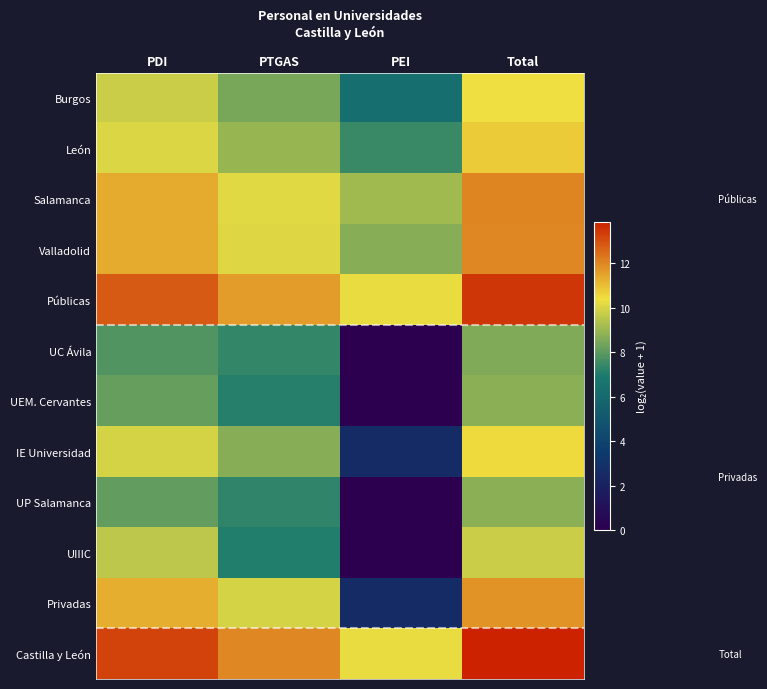

Reading left to right, list all the values displayed in this chart.

Burgos: PDI=9.8	PTGAS=8.5	PEI=6.3	Total=10.4
León: PDI=10.0	PTGAS=9.0	PEI=7.4	Total=10.7
Salamanca: PDI=11.3	PTGAS=10.2	PEI=9.1	Total=12.1
Valladolid: PDI=11.3	PTGAS=10.1	PEI=8.7	Total=12.0
Públicas: PDI=12.8	PTGAS=11.6	PEI=10.2	Total=13.5
UC Ávila: PDI=7.8	PTGAS=7.3	PEI=0.0	Total=8.6
UEM. Cervantes: PDI=8.2	PTGAS=7.1	PEI=0.0	Total=8.7
IE Universidad: PDI=10.0	PTGAS=8.7	PEI=2.6	Total=10.5
UP Salamanca: PDI=8.1	PTGAS=7.3	PEI=0.0	Total=8.7
UIIIC: PDI=9.6	PTGAS=7.1	PEI=0.0	Total=9.8
Privadas: PDI=11.3	PTGAS=9.9	PEI=2.6	Total=11.8
Castilla y León: PDI=13.2	PTGAS=12.0	PEI=10.2	Total=13.9